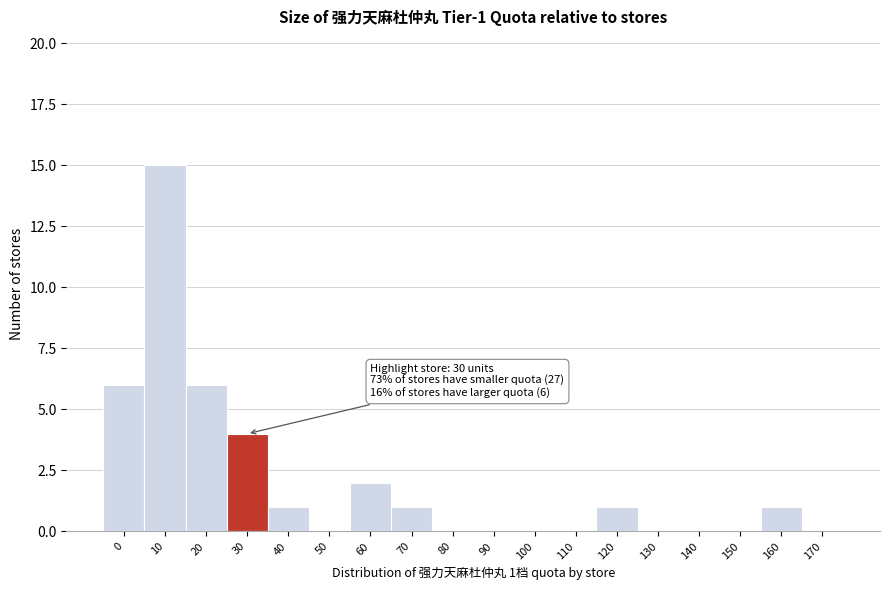

Reading right to left, list all the values displayed in this chart.

170=0	160=1	150=0	140=0	130=0	120=1	110=0	100=0	90=0	80=0	70=1	60=2	50=0	40=1	30=4	20=6	10=15	0=6